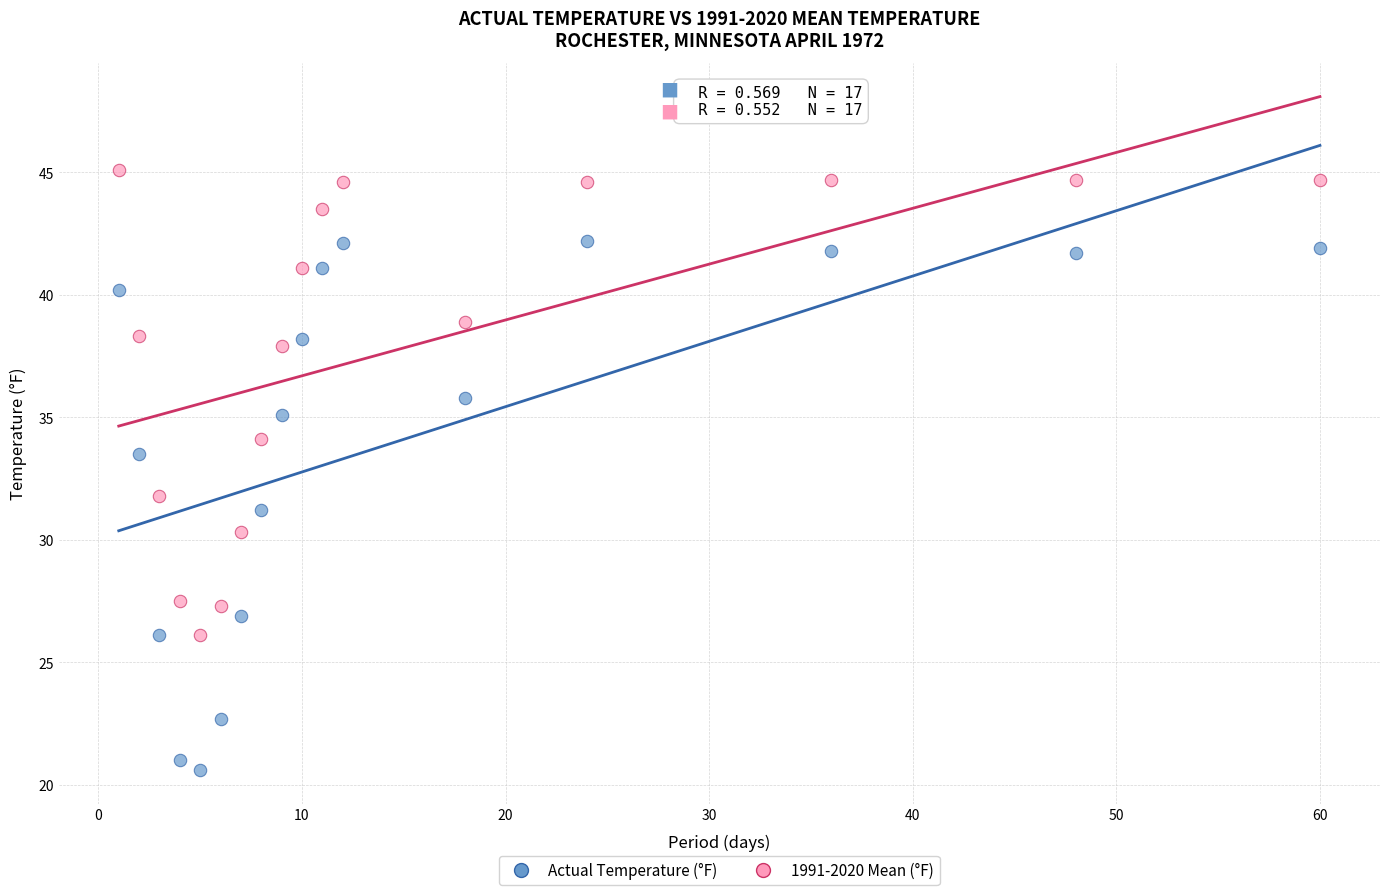

Across all data points, what is the range of Y values (max minus min)?

24.5